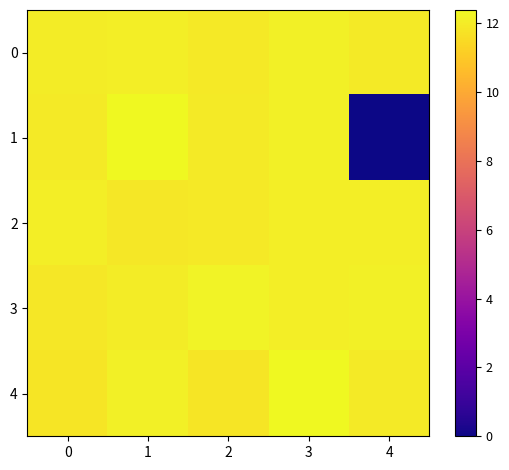

How many series are shown in this chart?

5